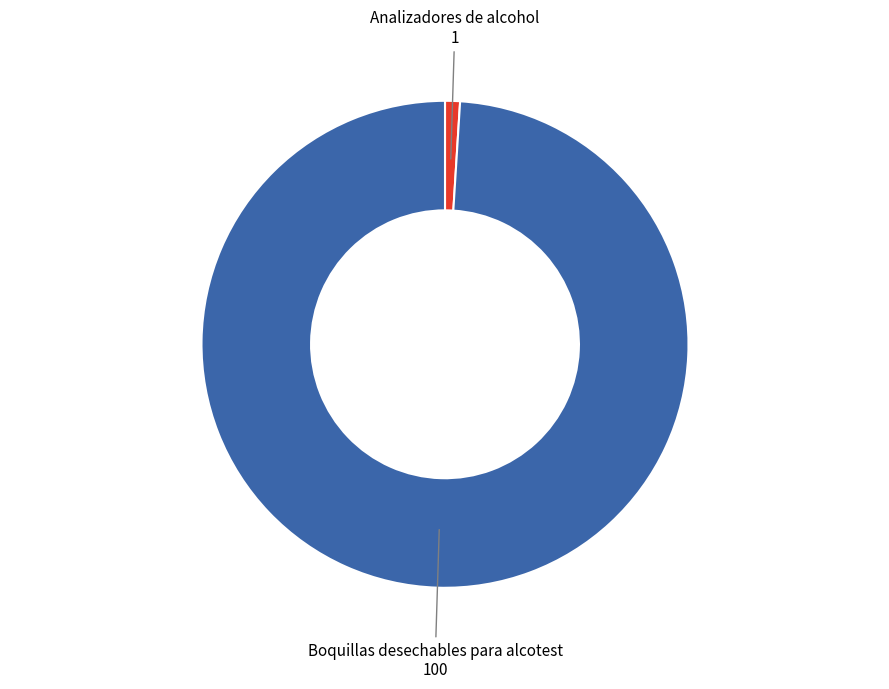

Is there any slice that represents more than half of the pie?

Yes